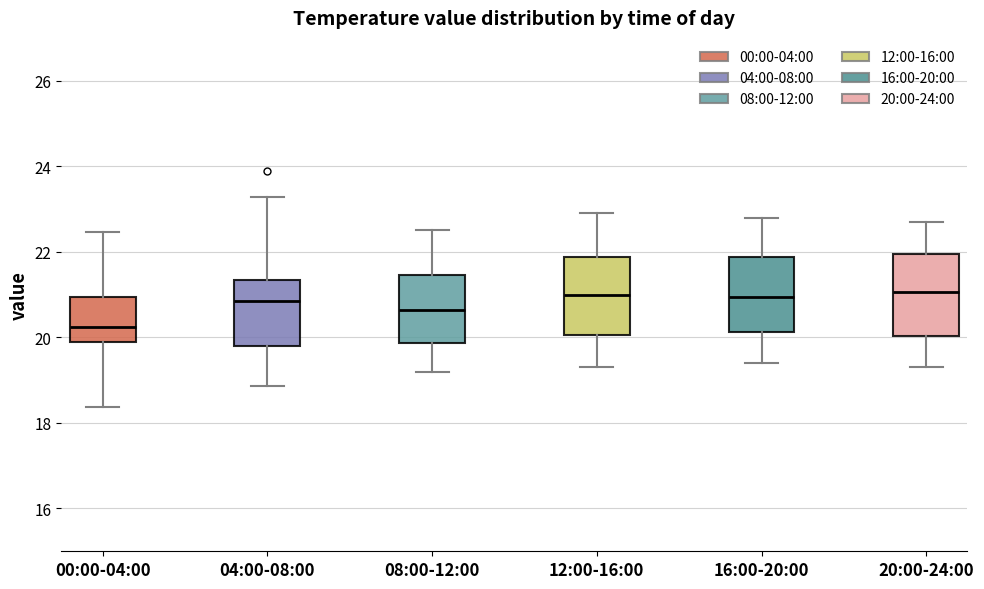

Reading left to right, read every box against the y-axis: the position of its median line, the range the box covers, and the ends of its whiskers. The values are not printed on the chart, so give them approximately, as read against the axis.

00:00-04:00: median 20.2, box 19.8 to 21.0, whiskers 18.4 to 22.4
04:00-08:00: median 20.8, box 19.8 to 21.4, whiskers 18.8 to 23.2
08:00-12:00: median 20.6, box 19.8 to 21.4, whiskers 19.2 to 22.6
12:00-16:00: median 21.0, box 20.0 to 21.8, whiskers 19.4 to 23.0
16:00-20:00: median 21.0, box 20.2 to 21.8, whiskers 19.4 to 22.8
20:00-24:00: median 21.0, box 20.0 to 22.0, whiskers 19.4 to 22.8